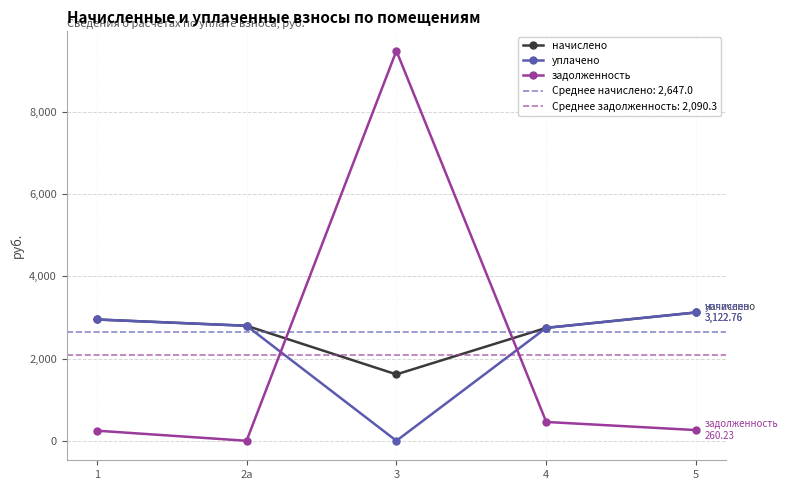

At how many categories does at least one series exceed 3945?

1